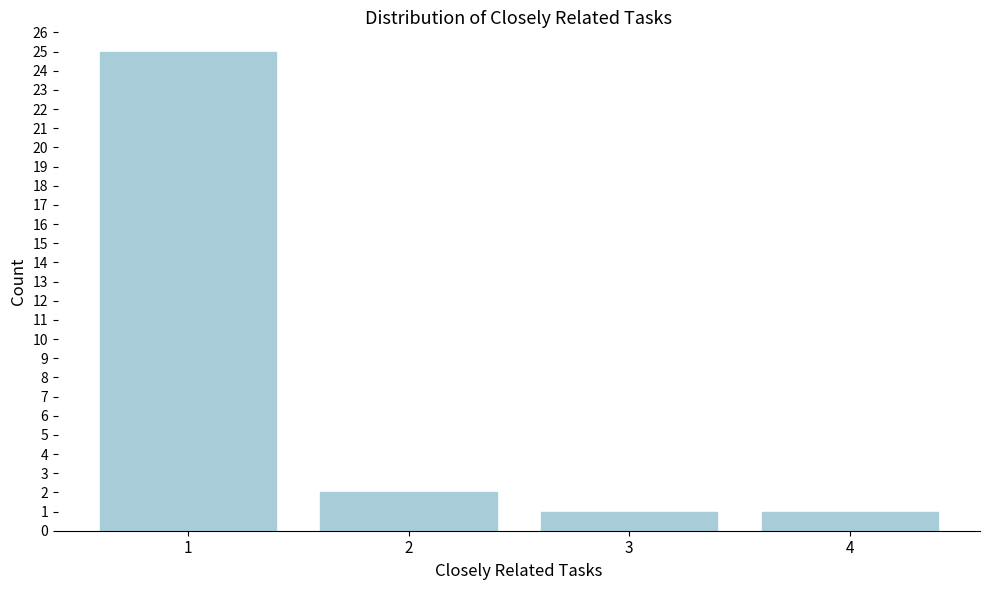

Reading left to right, extract all data points from this chart.

1=25	2=2	3=1	4=1